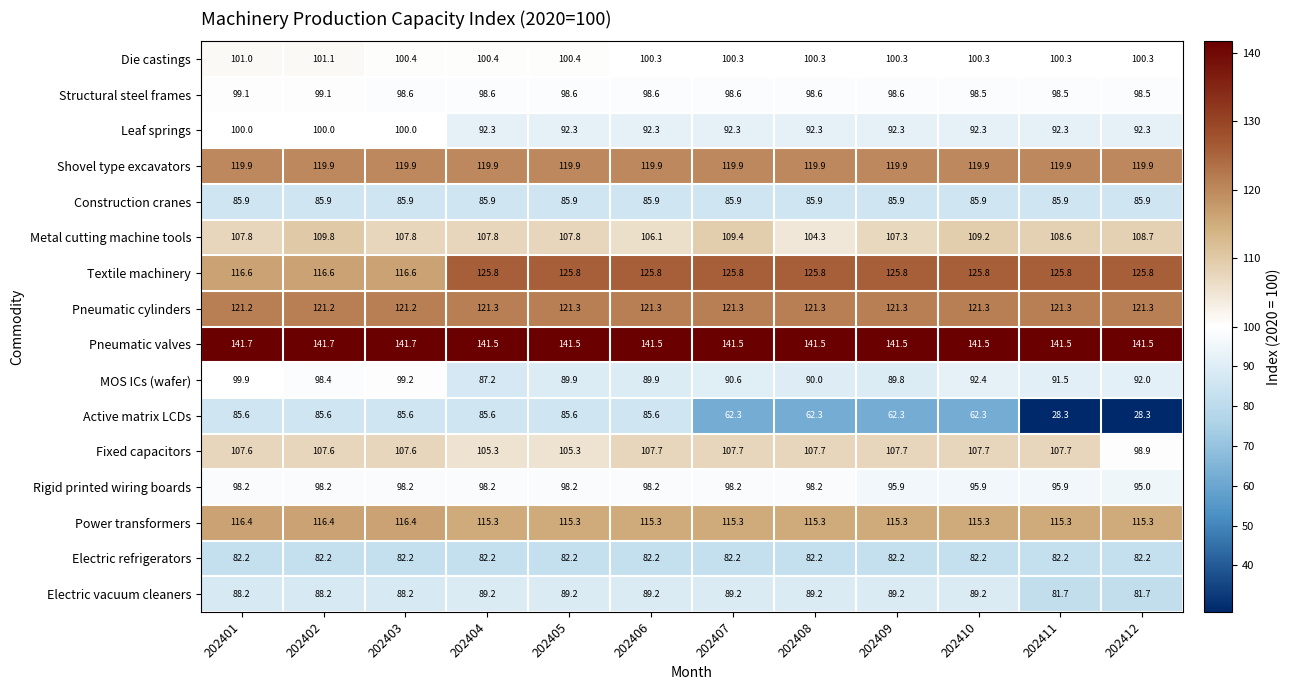

How many Pneumatic cylinders values are between 121 and 122?

12